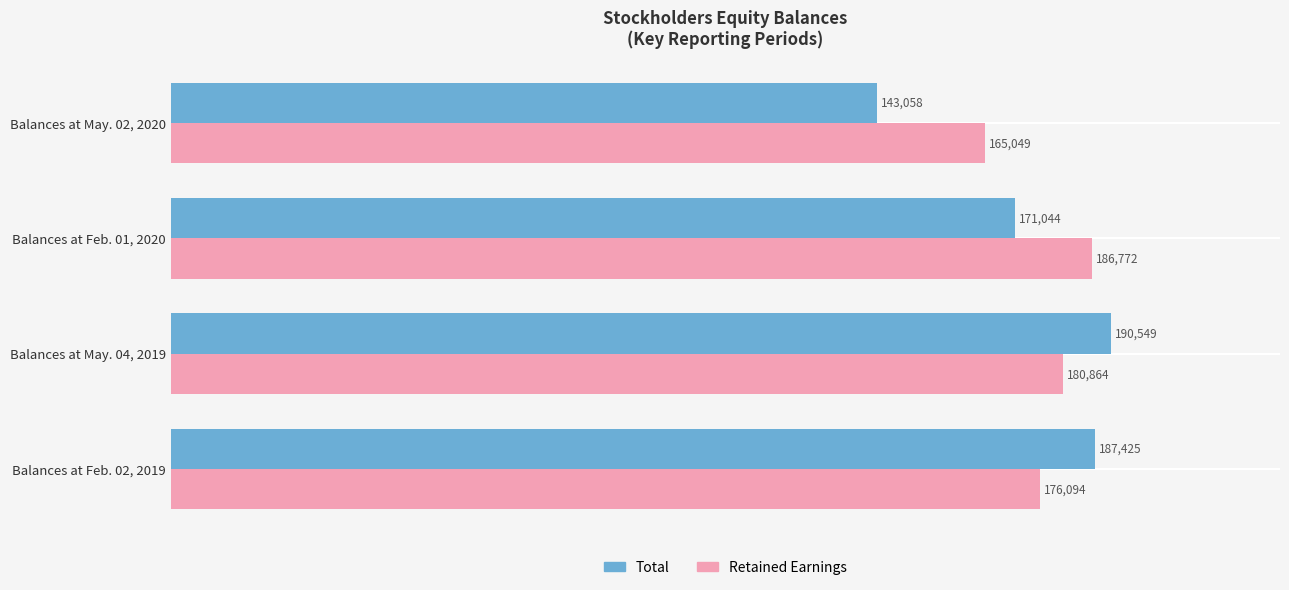

What is the average value of the Retained Earnings series?

177195